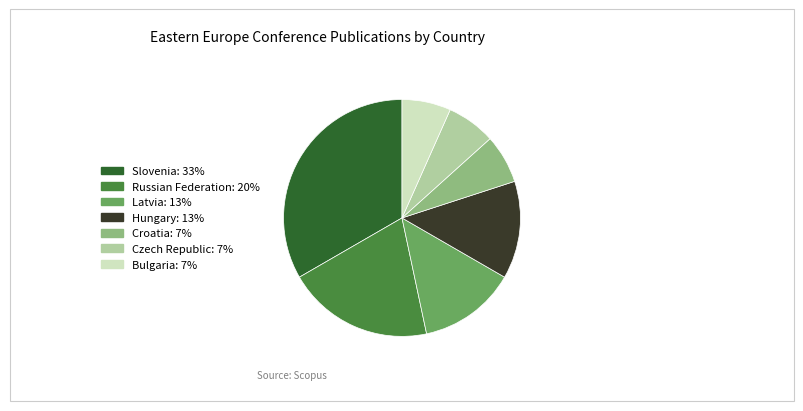

How many slices are in this pie chart?

7